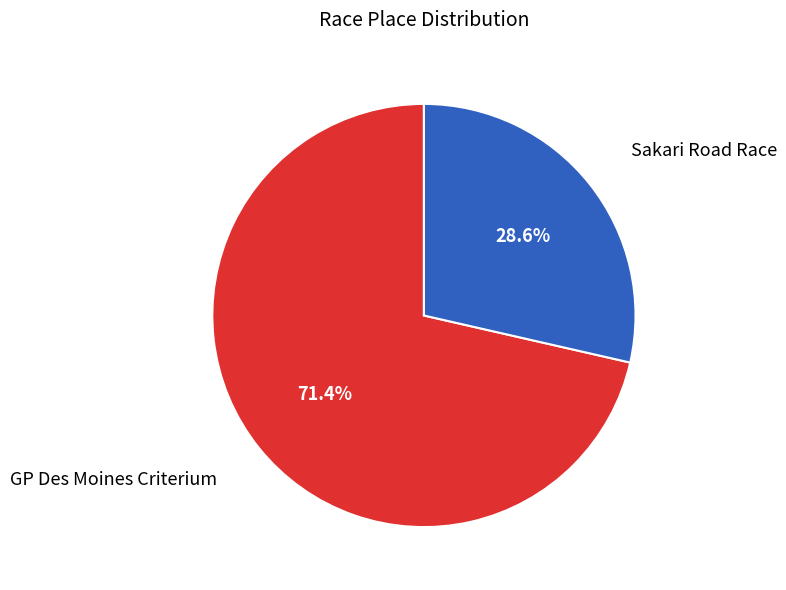

The GP Des Moines Criterium slice represents 64% of the pie. True or false?

False